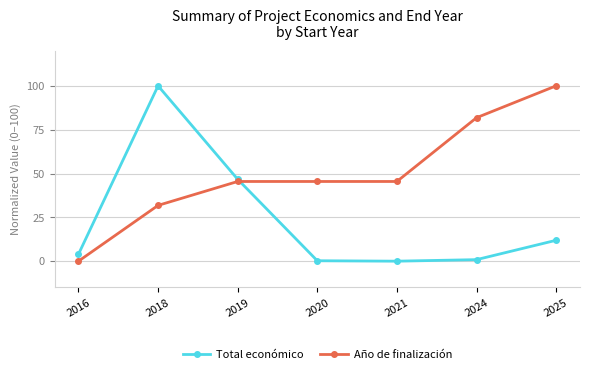

What is the value of the Total económico point at the 1st from the left?

4.0